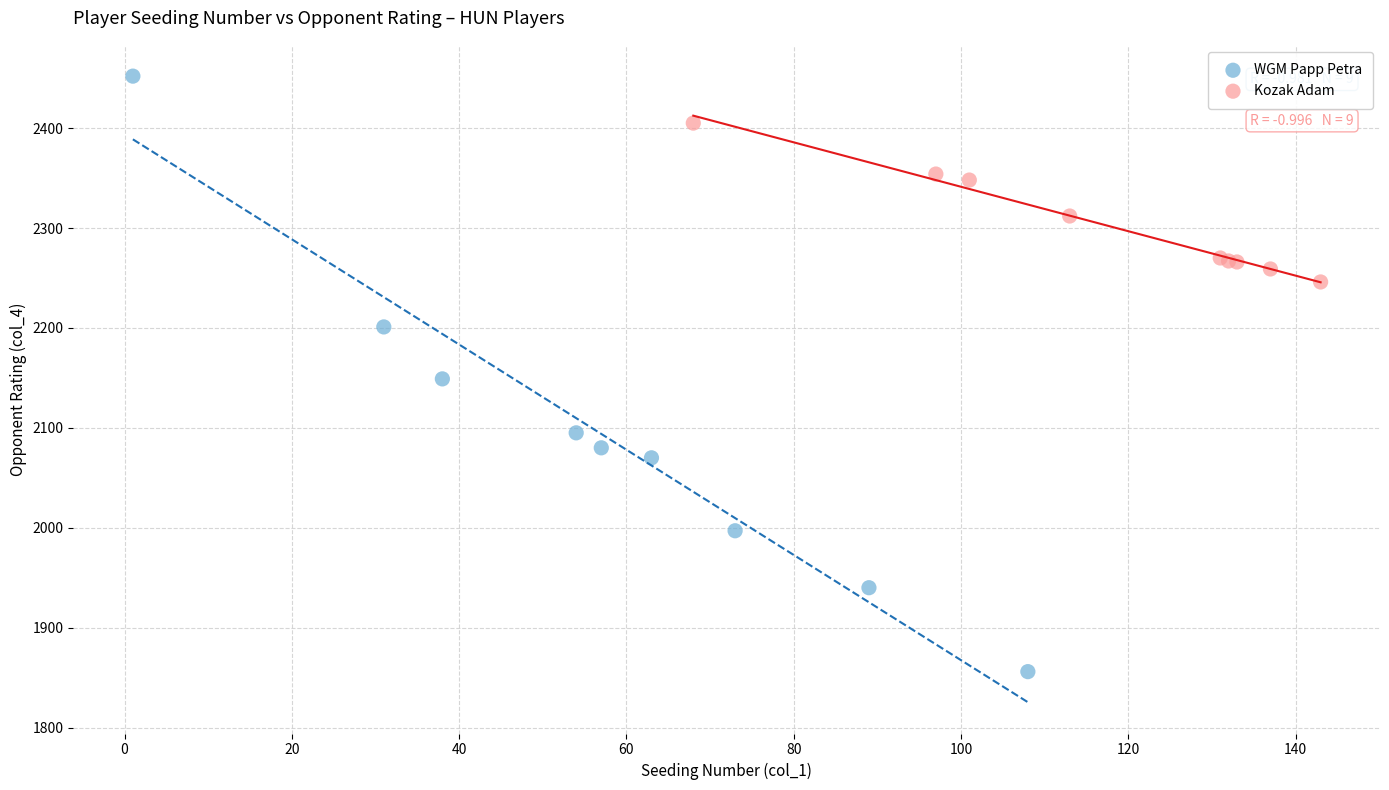

Which series reaches the minimum Y coordinate?

WGM Papp Petra